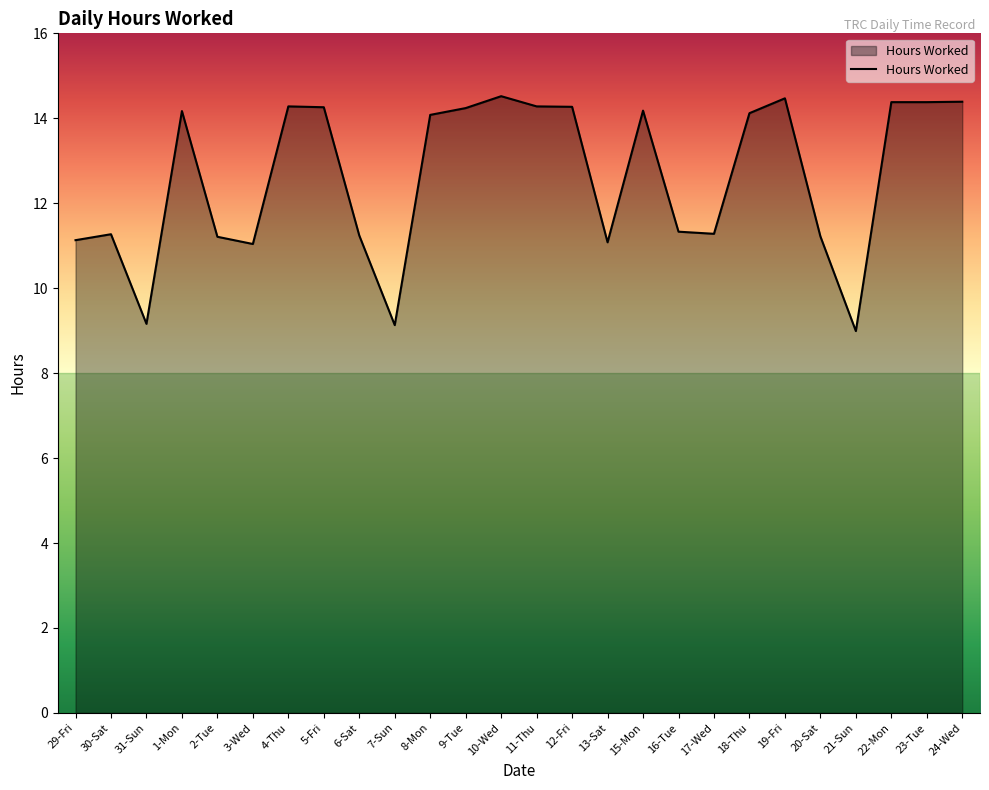

How many values are below 14?

12